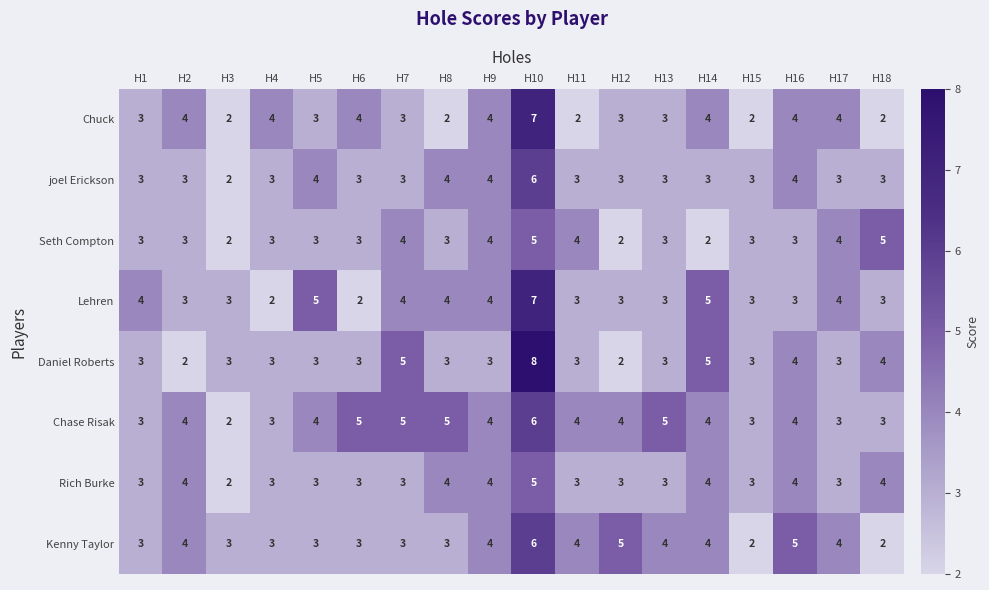

Which series has the widest spread of values?

Daniel Roberts